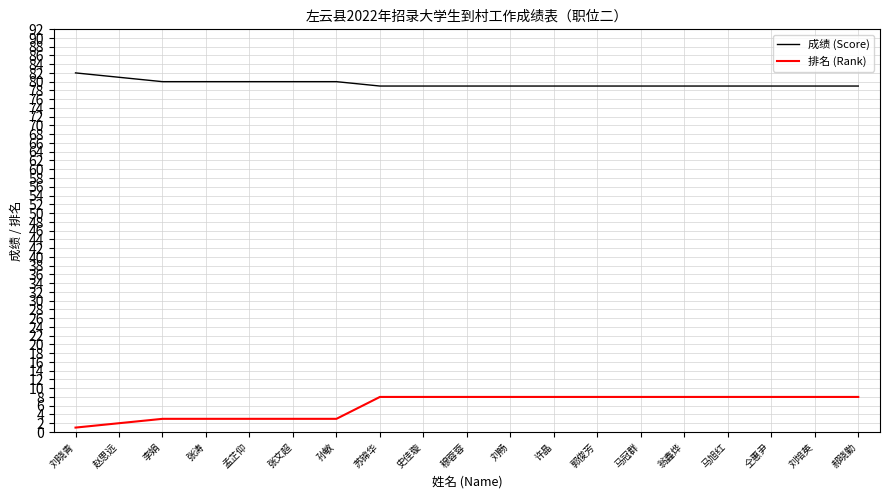

What is the difference between the maximum and minimum values in the 排名 (Rank) series?

7